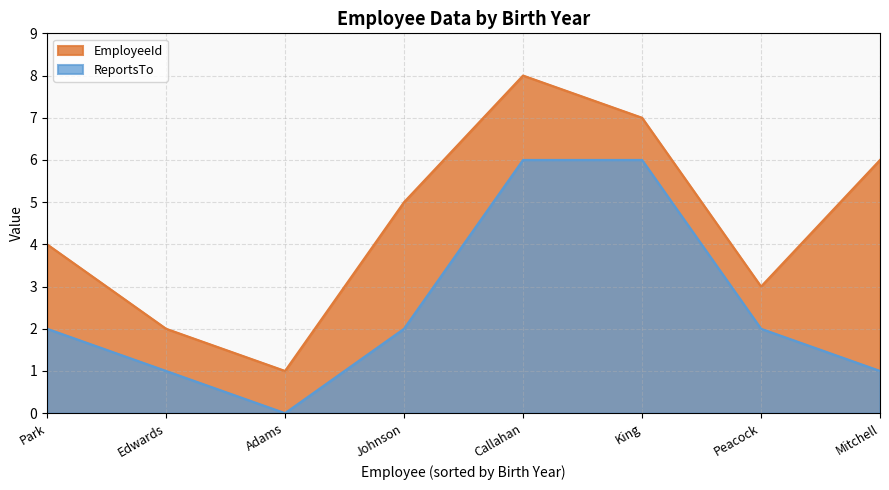

What is the maximum value for ReportsTo?

6